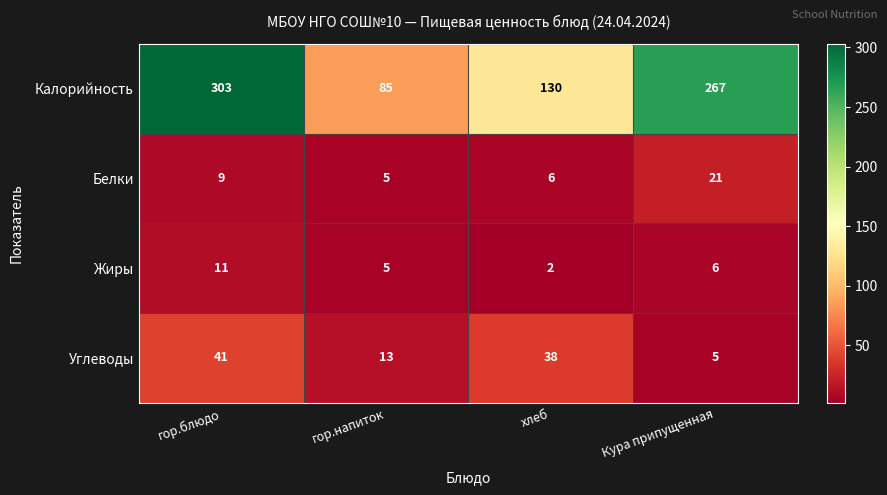

Which series has the widest spread of values?

Калорийность